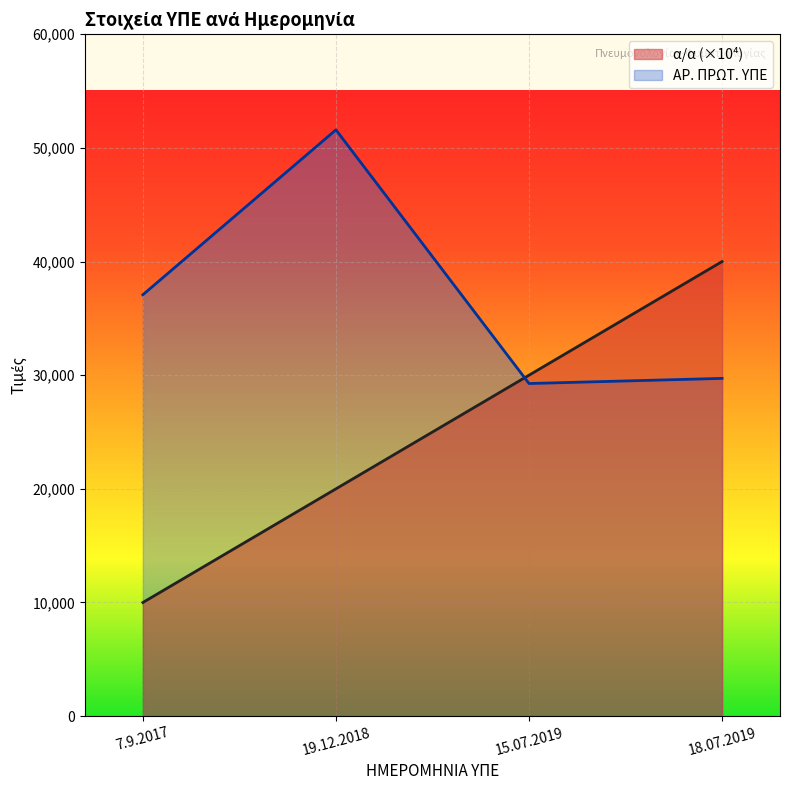

The α/α series shows 64680 at 18.07.2019. True or false?

False